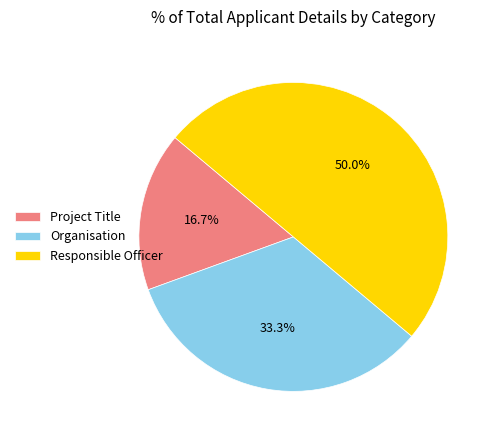

How many slices are in this pie chart?

3